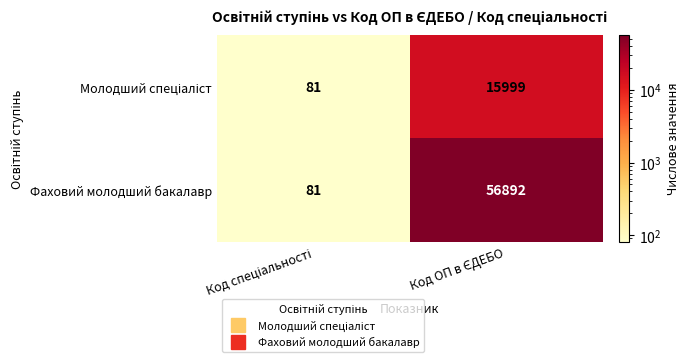

Which series has the widest spread of values?

Фаховий молодший бакалавр